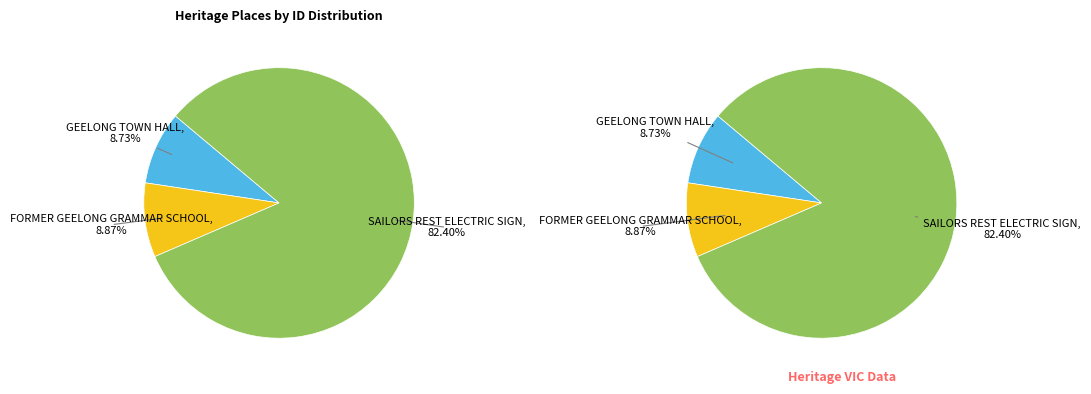

Which category has the smallest portion of the pie?

GEELONG TOWN HALL